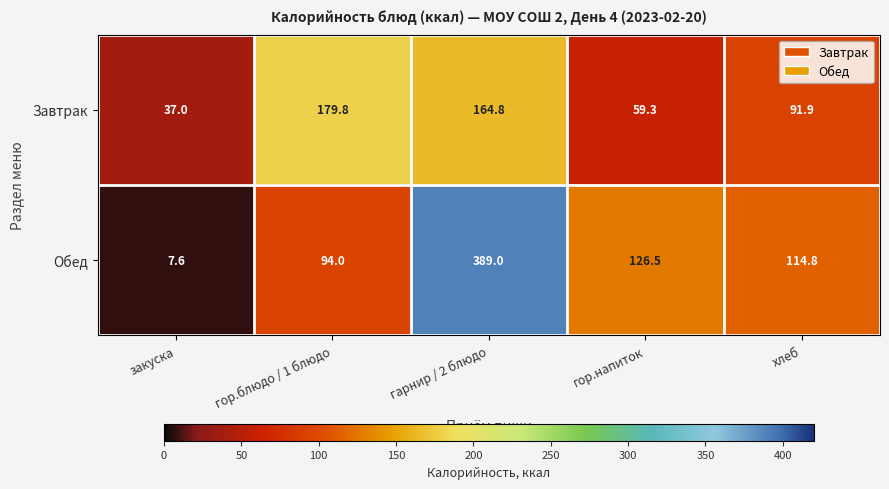

The Завтрак series shows 37.0 at закуска. True or false?

True